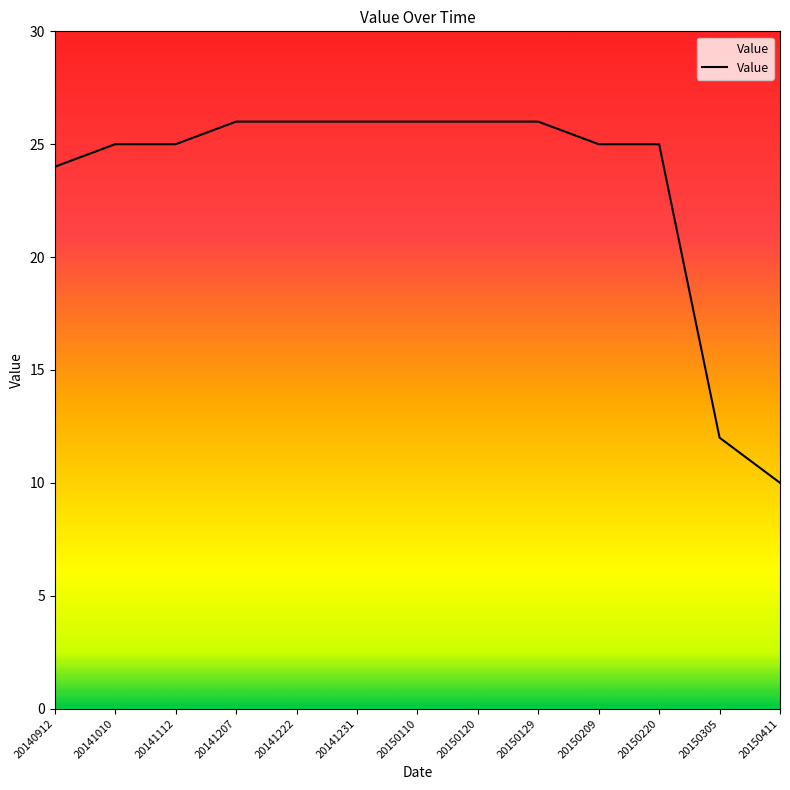

Does the chart have visible grid lines?

No